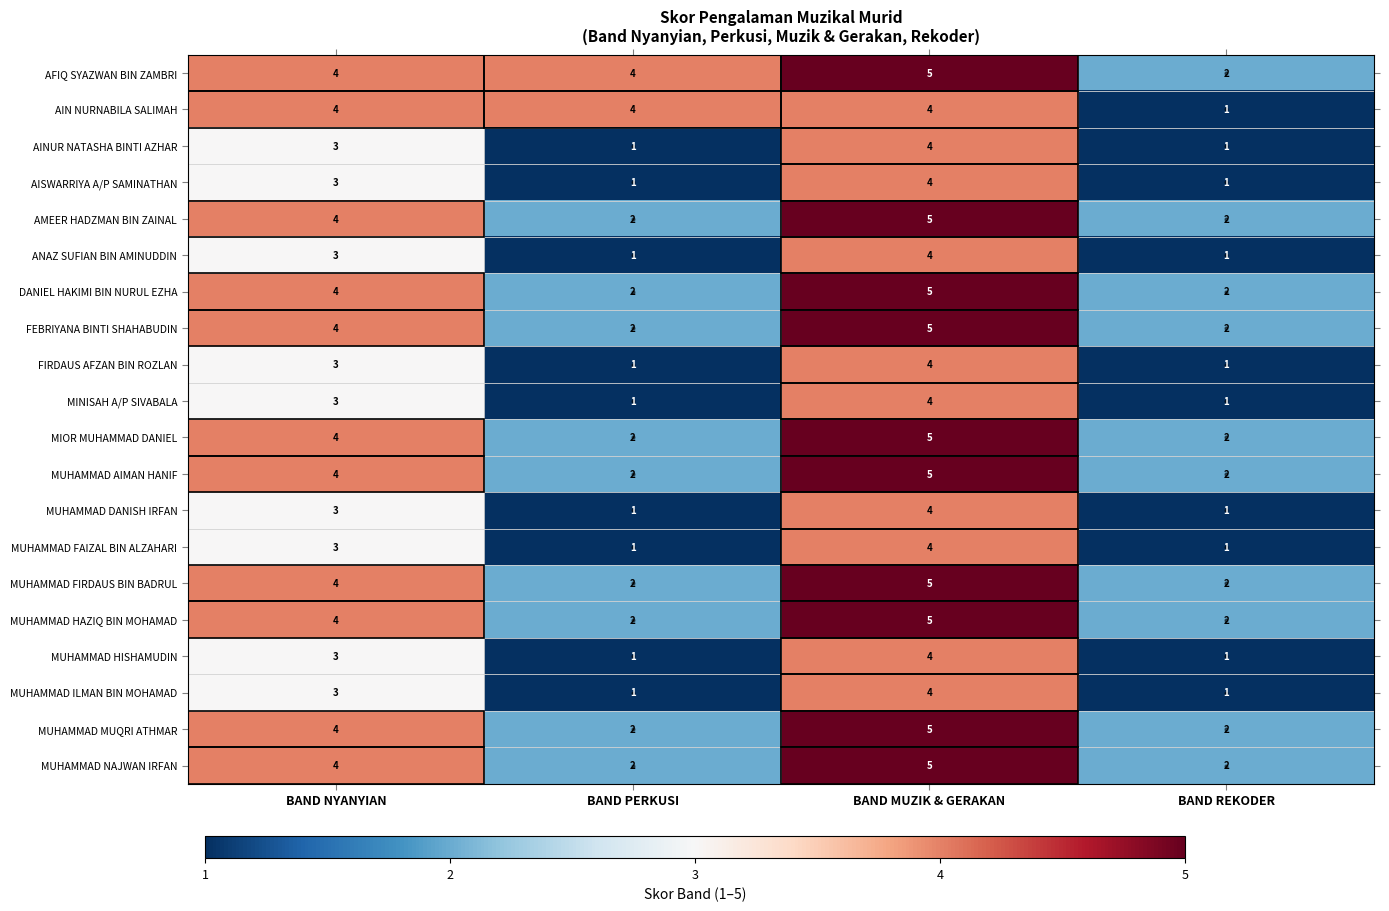

What is the sum of the MUHAMMAD MUQRI ATHMAR values at BAND REKODER and BAND PERKUSI?

4